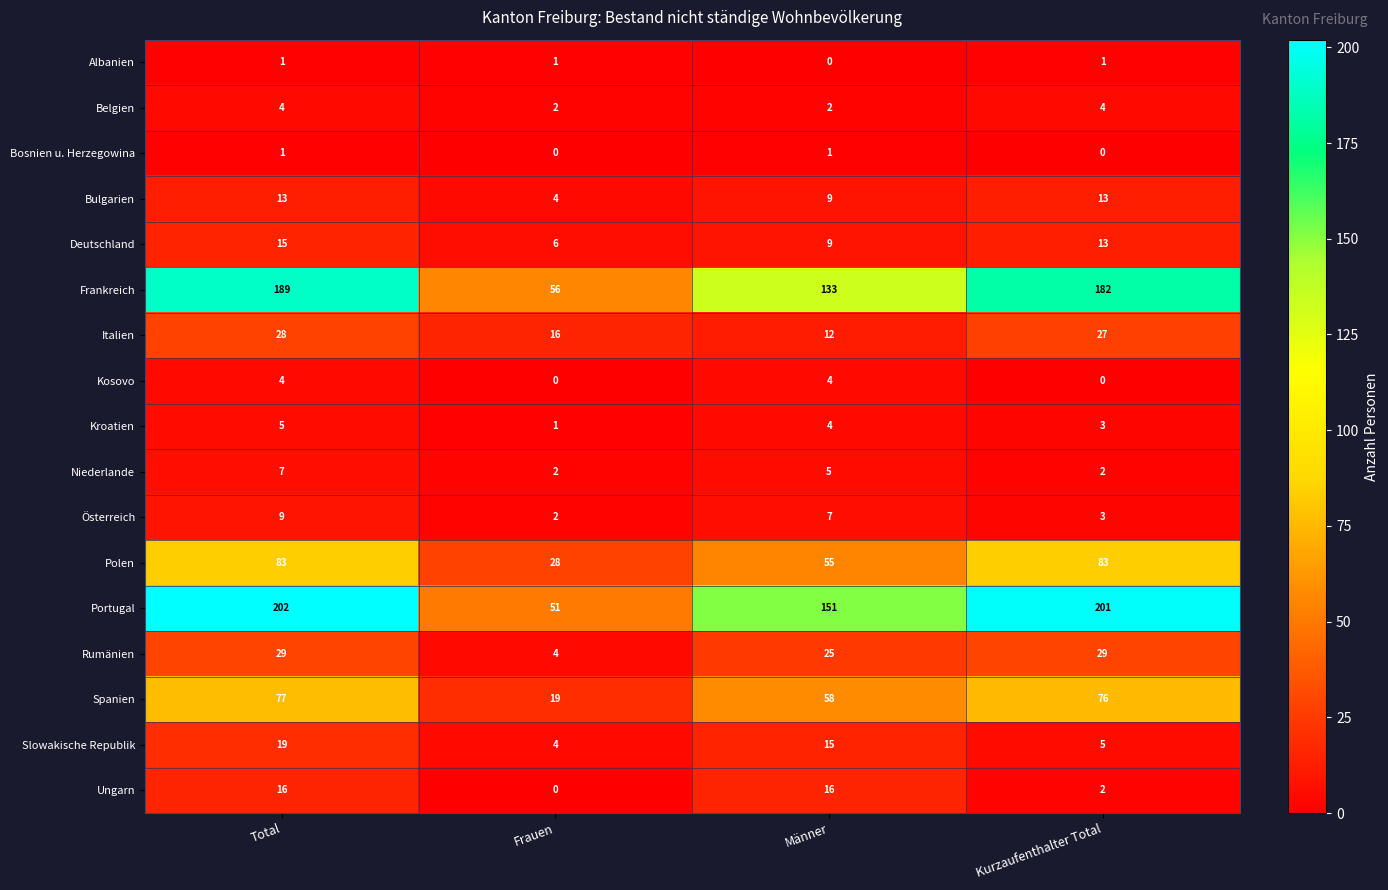

Count the Ungarn values in the range 2 to 16.

3